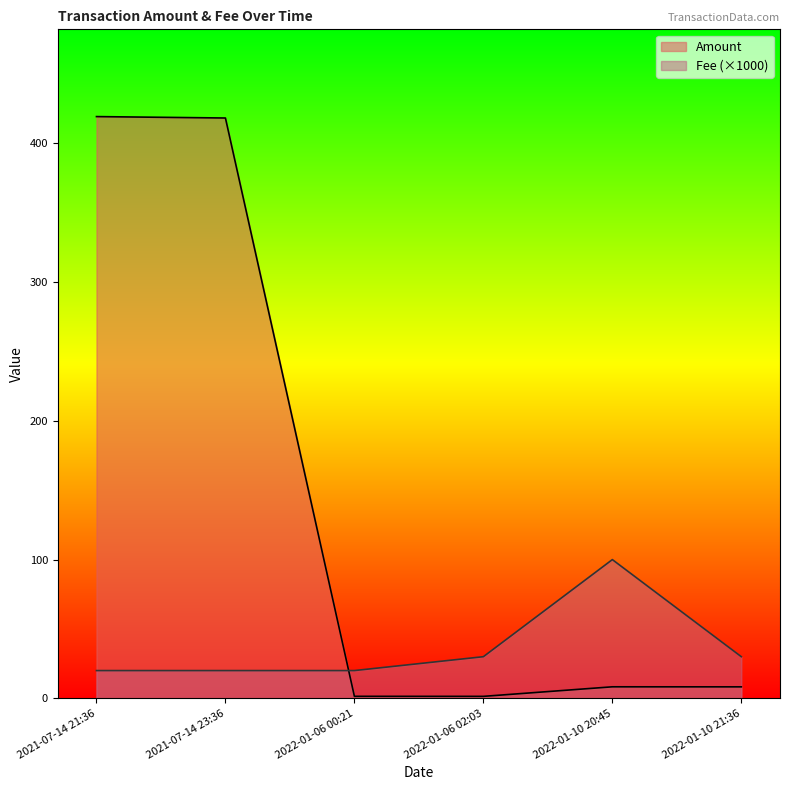

Reading left to right, transcribe all the data shown in this chart.

Amount: 2022-01-10 21:36=8.3	2022-01-10 20:45=8.3	2022-01-06 02:03=1.4	2022-01-06 00:21=1.4	2021-07-14 23:36=418.3	2021-07-14 21:36=419.4
Fee: 2022-01-10 21:36=0.0	2022-01-10 20:45=0.1	2022-01-06 02:03=0.0	2022-01-06 00:21=0.0	2021-07-14 23:36=0.0	2021-07-14 21:36=0.0